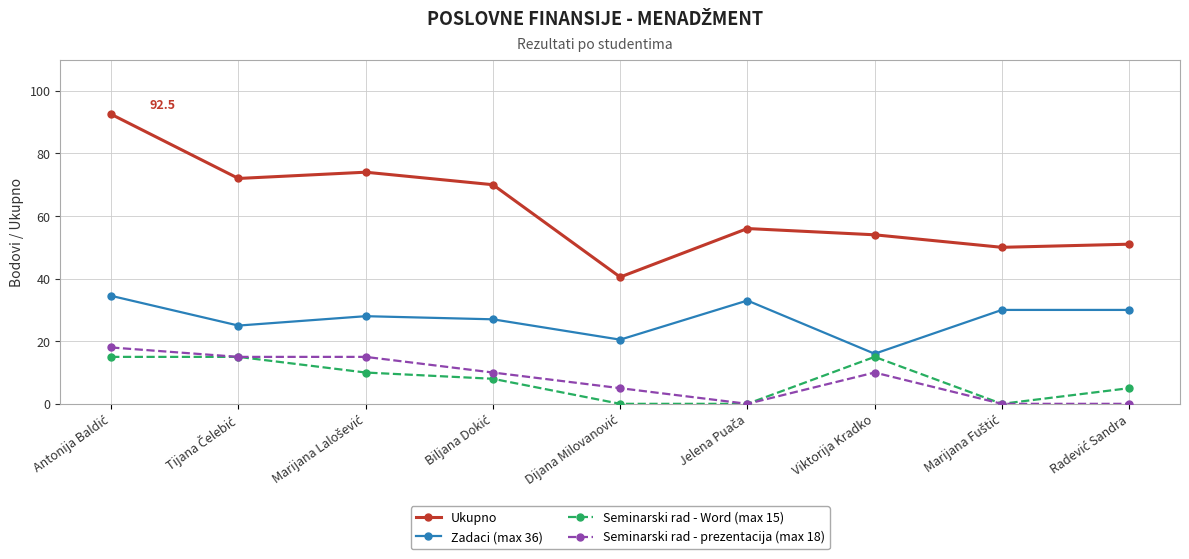

How many interior local valleys does the Zadaci (max 36) series have?

3